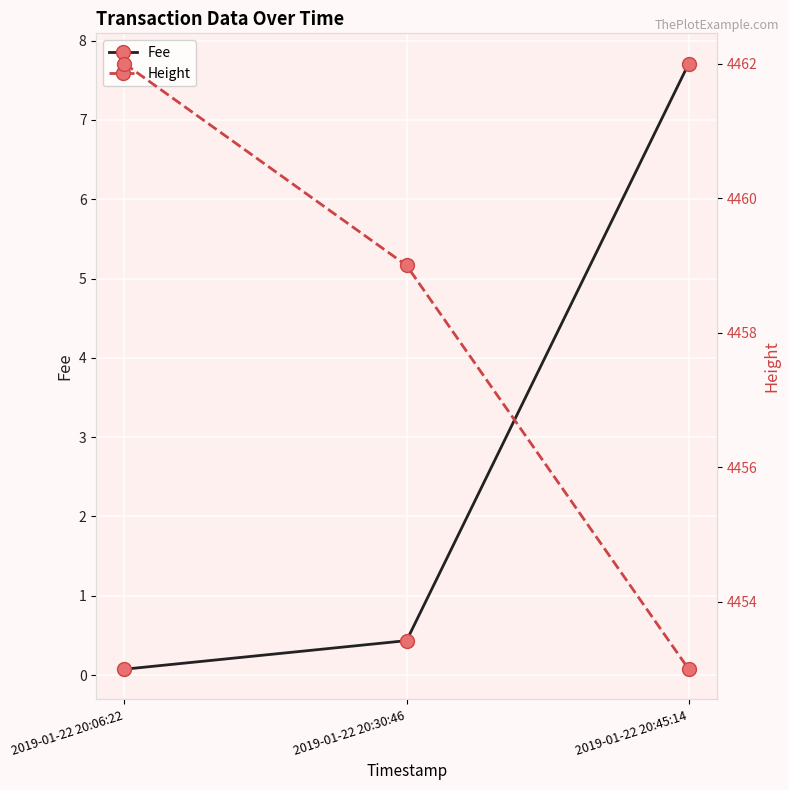

At which label is Fee closest to 3?

2019-01-22 20:30:46